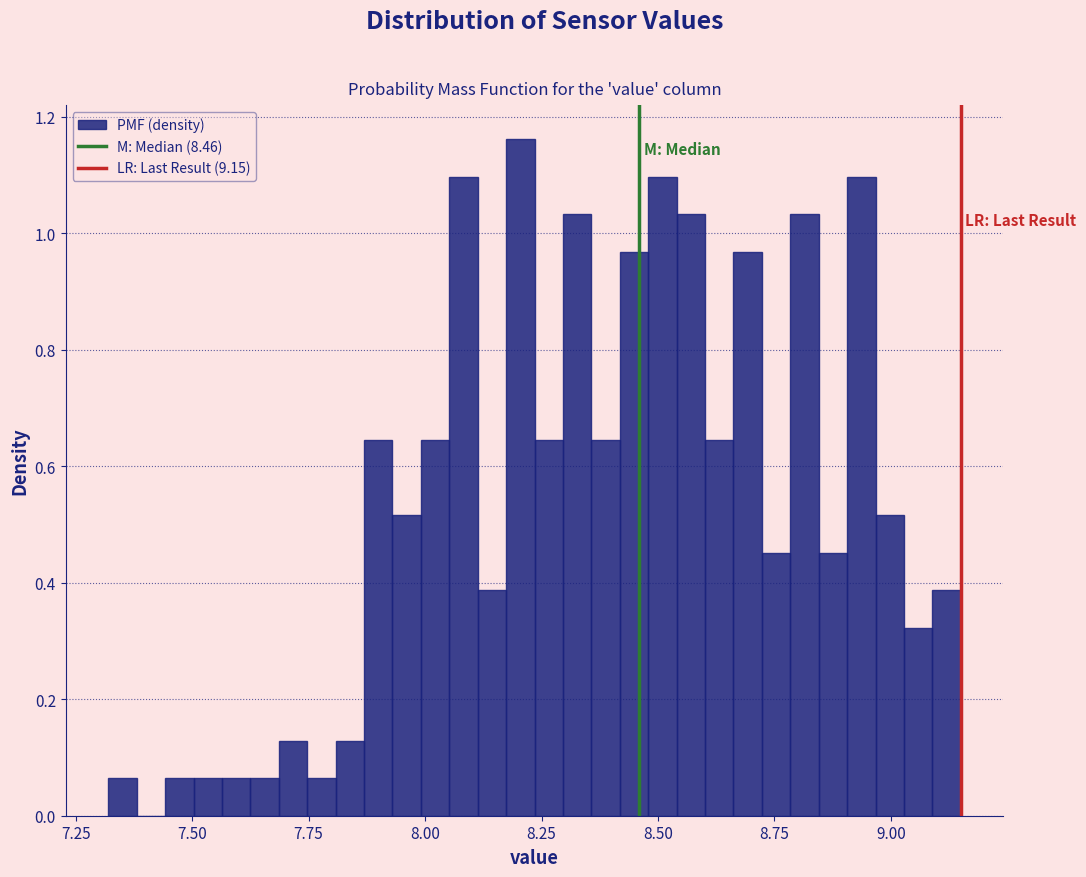

Read against the x-axis, roughly where is the centre of the tallest bar?

8.20